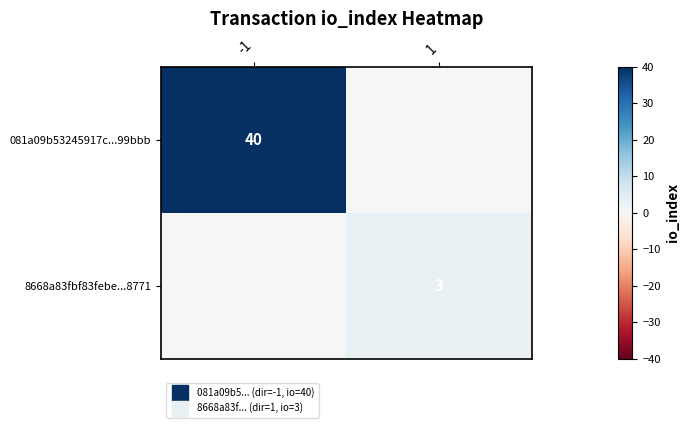

What is the greatest value displayed?

40